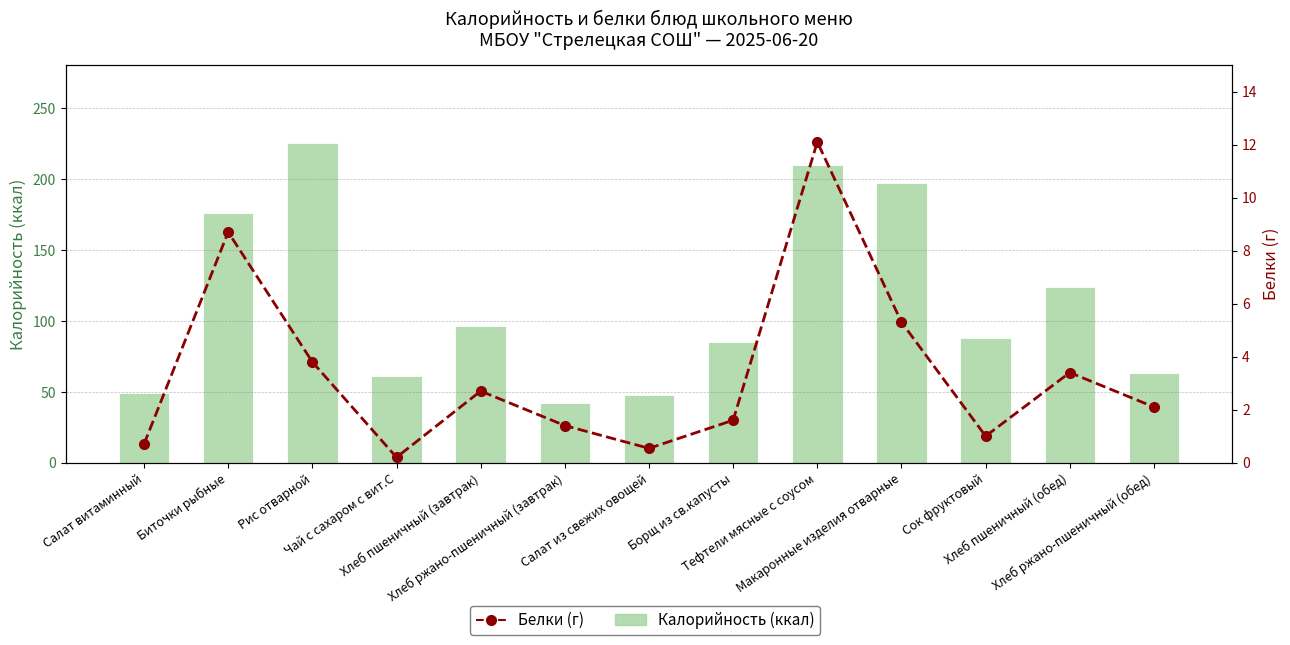

Between Биточки рыбные and Борщ из св.капусты, which series saw the biggest shift?

Калорийность (ккал)